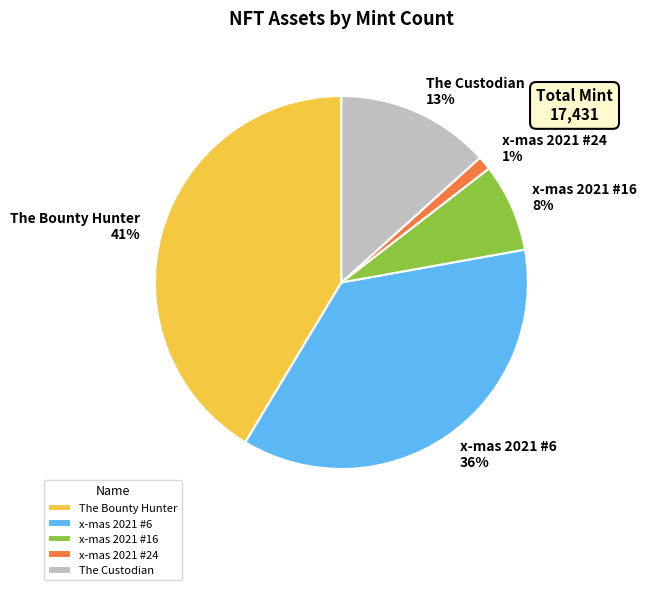

Which has a higher value, The Custodian or x-mas 2021 #6?

x-mas 2021 #6